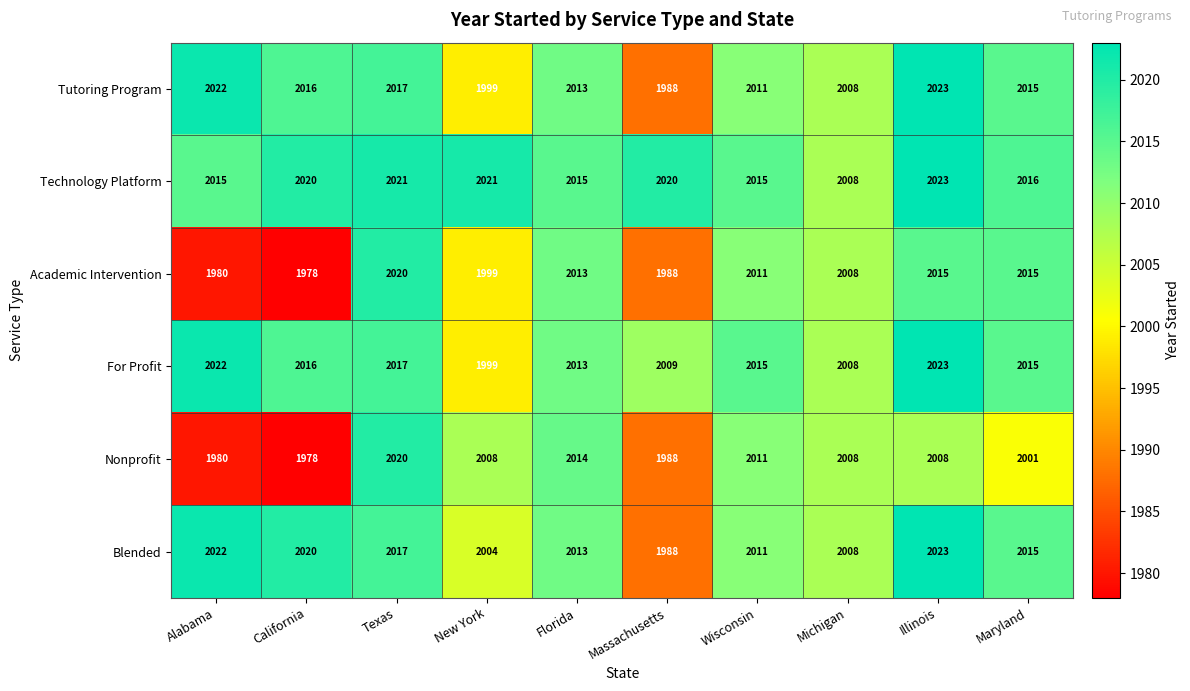

Where is Tutoring Program nearest to the value 2005?

Michigan